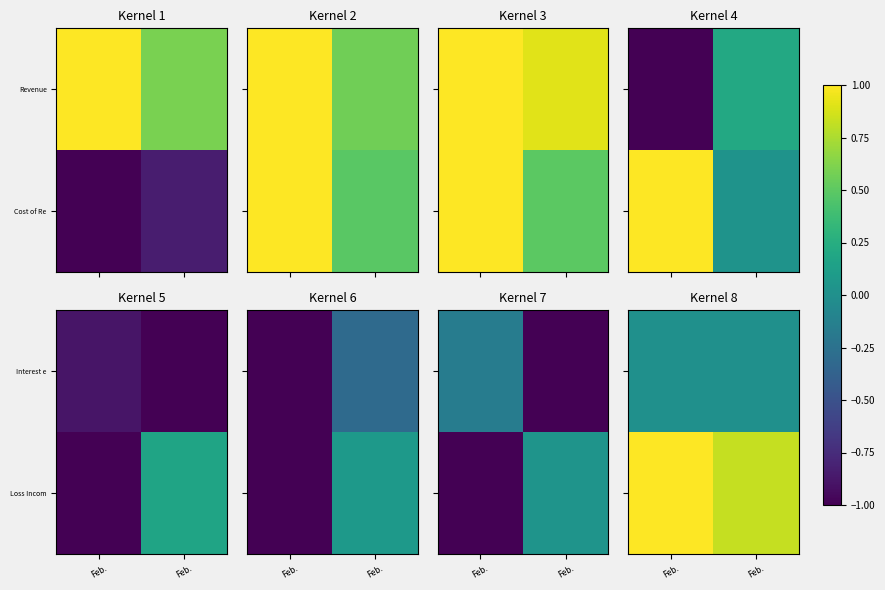

What is the total value across all series at Feb.?

1.0